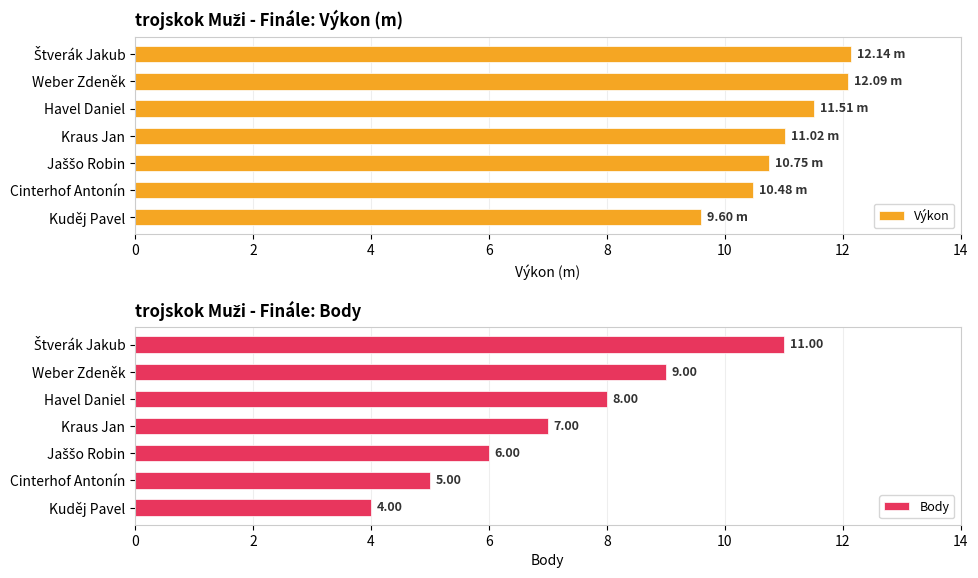

Which category has the lowest value in the Výkon series?

Kuděj Pavel